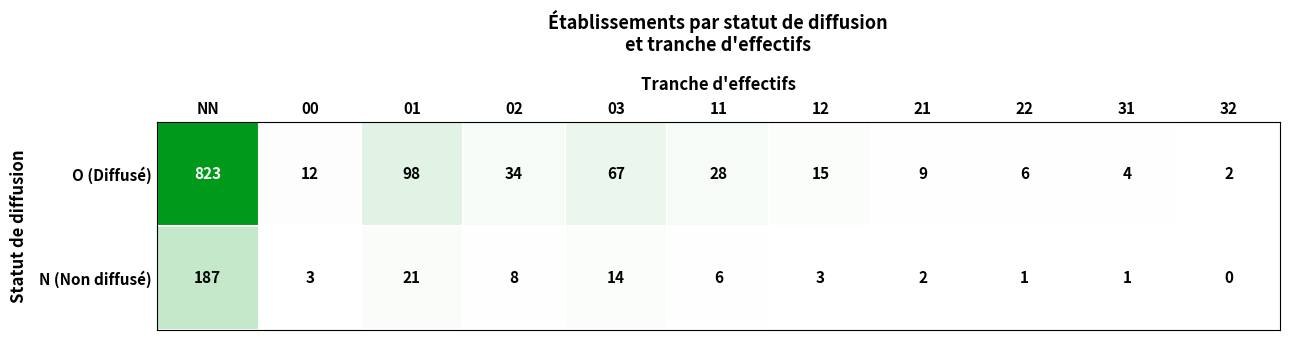

Where does the N (Non diffusé) series first go above 3?

NN